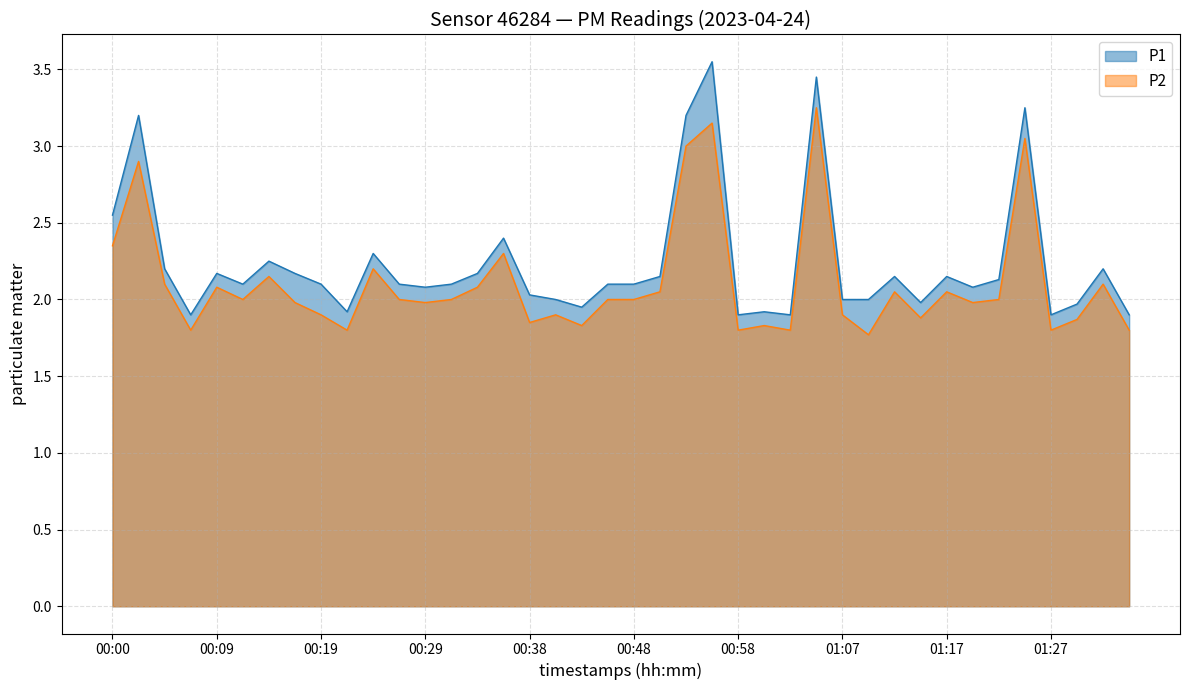

The value of P1 at 01:07 is 1.1. True or false?

False